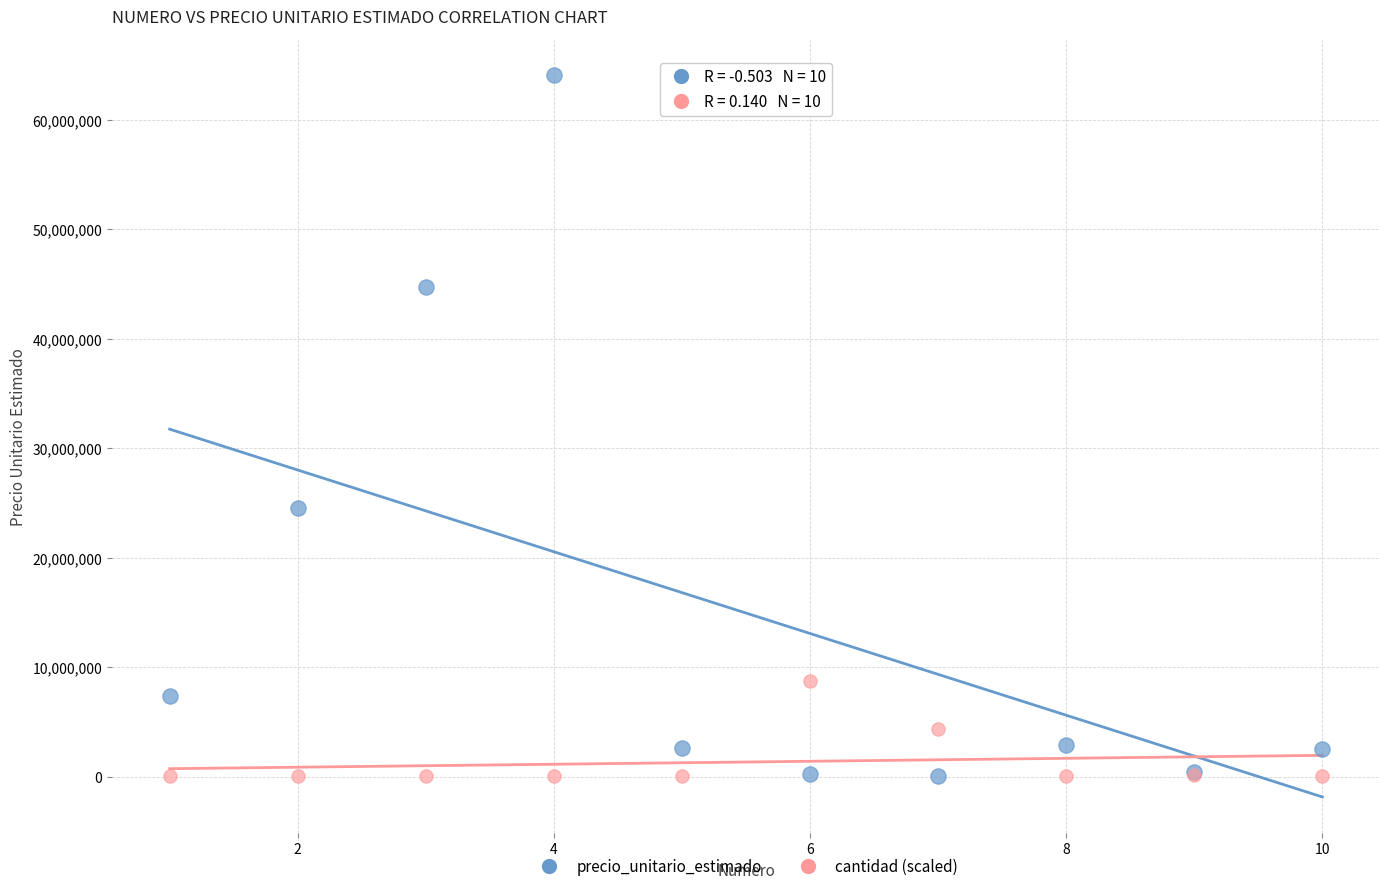

What are all the series names shown in the legend?

precio_unitario_estimado, cantidad (scaled)